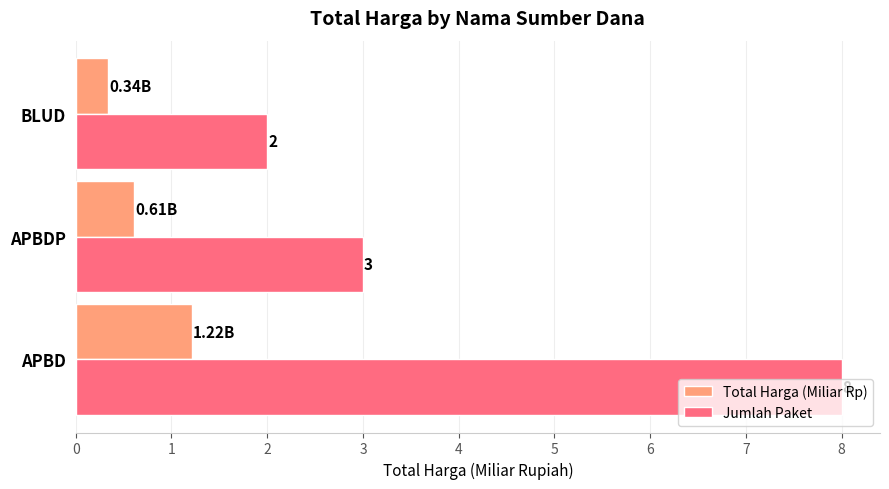

How many series are shown in this chart?

2